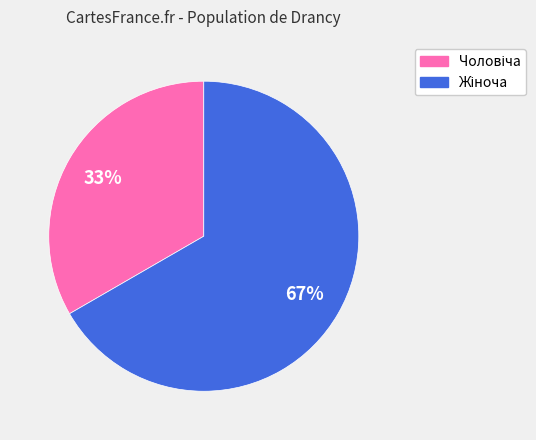

Is there a majority slice in this chart?

Yes